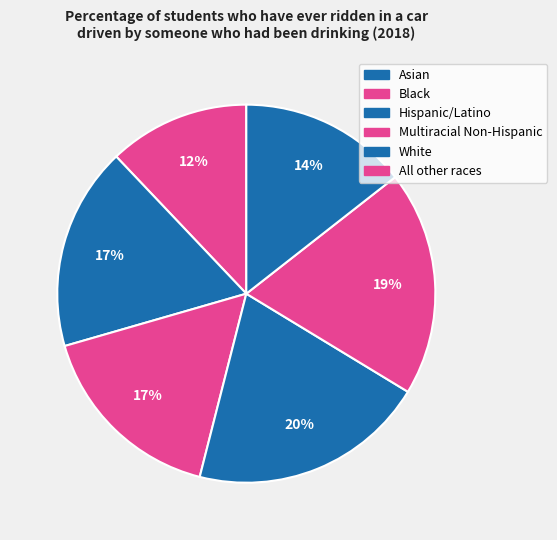

What is the largest slice in the pie chart?

Multiracial Non-Hispanic